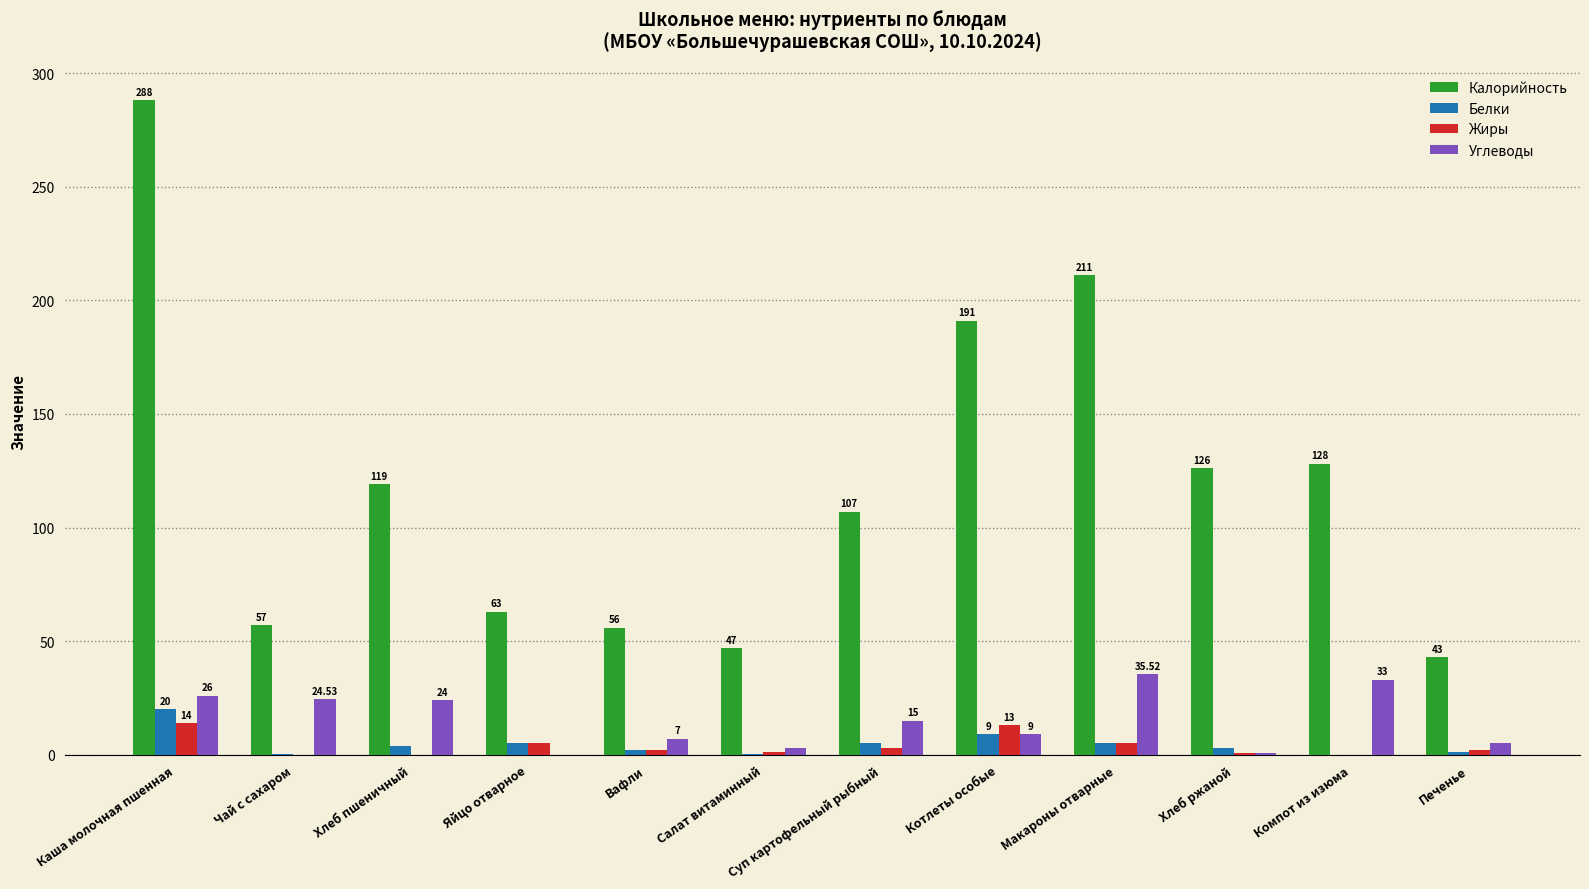

Are the bars grouped side by side (vs. stacked)?

Yes